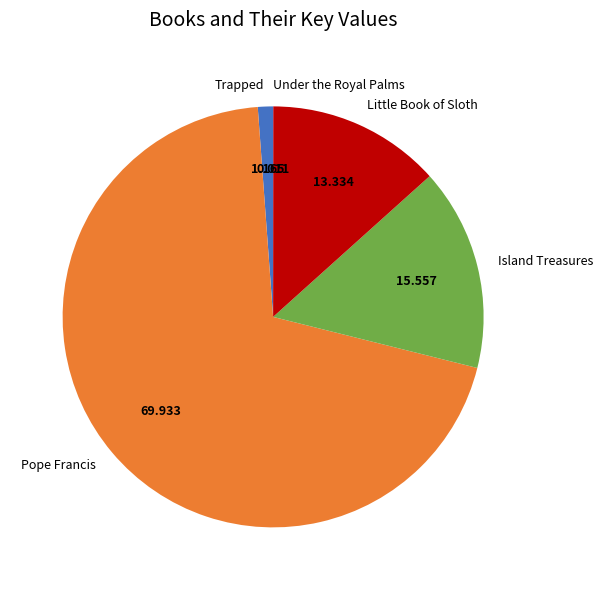

Combined, do Trapped and Little Book of Sloth account for over 50%?

No